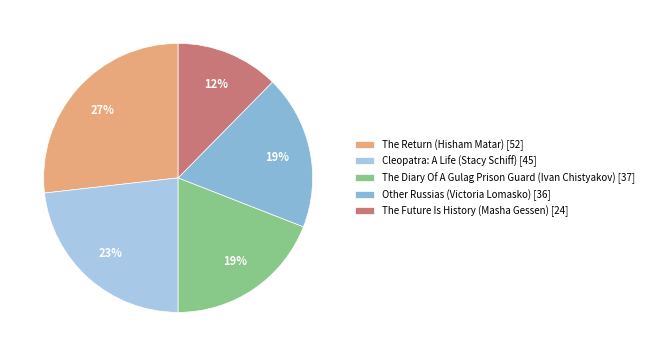

To the nearest percent, what is the difference between the largest and smallest slice percentages?

14%